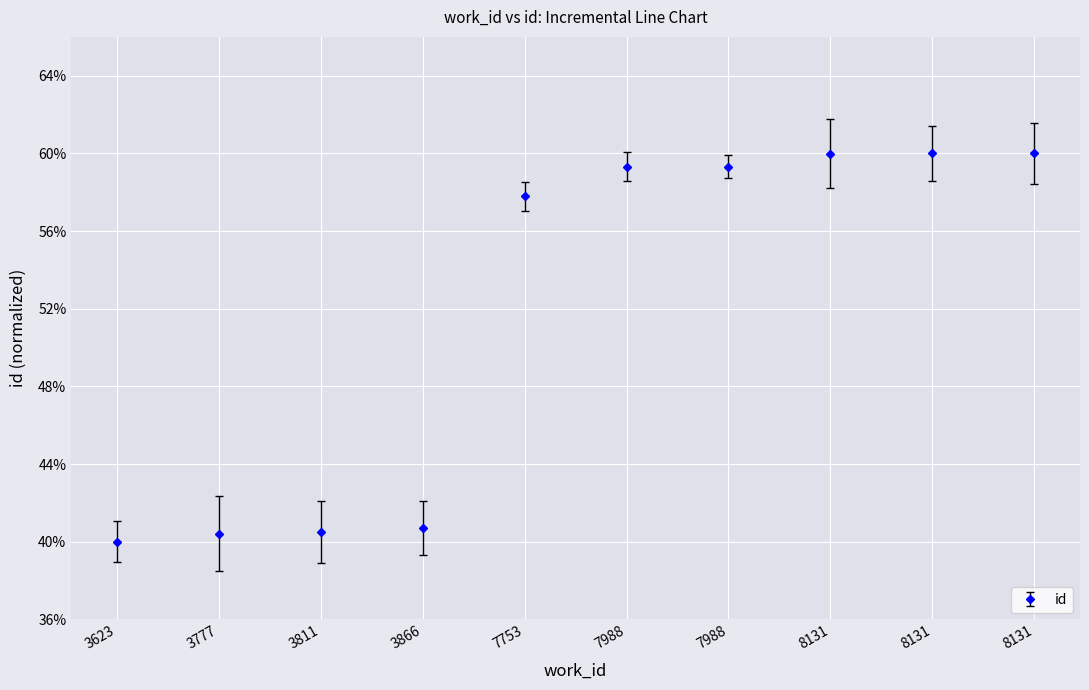

Reading left to right, what are all the values shown in this chart?

0.4	0.4	0.4	0.4	0.6	0.6	0.6	0.6	0.6	0.6